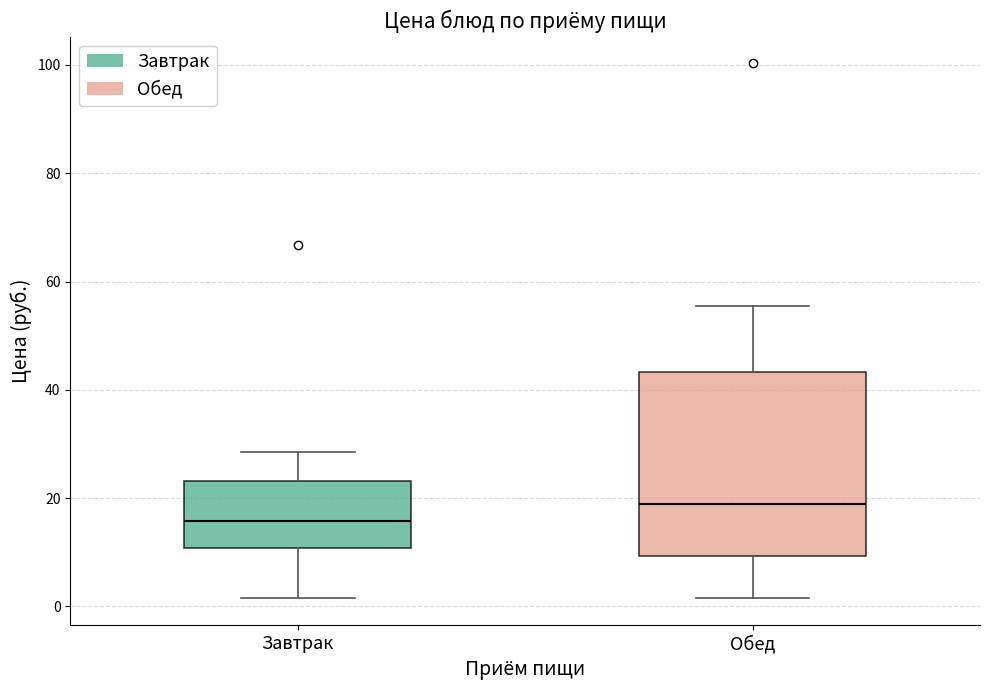

Reading left to right, read every box against the y-axis: the position of its median line, the range the box covers, and the ends of its whiskers. The values are not printed on the chart, so give them approximately, as read against the axis.

Завтрак: median 16, box 10 to 24, whiskers 2 to 28
Обед: median 18, box 10 to 44, whiskers 2 to 56